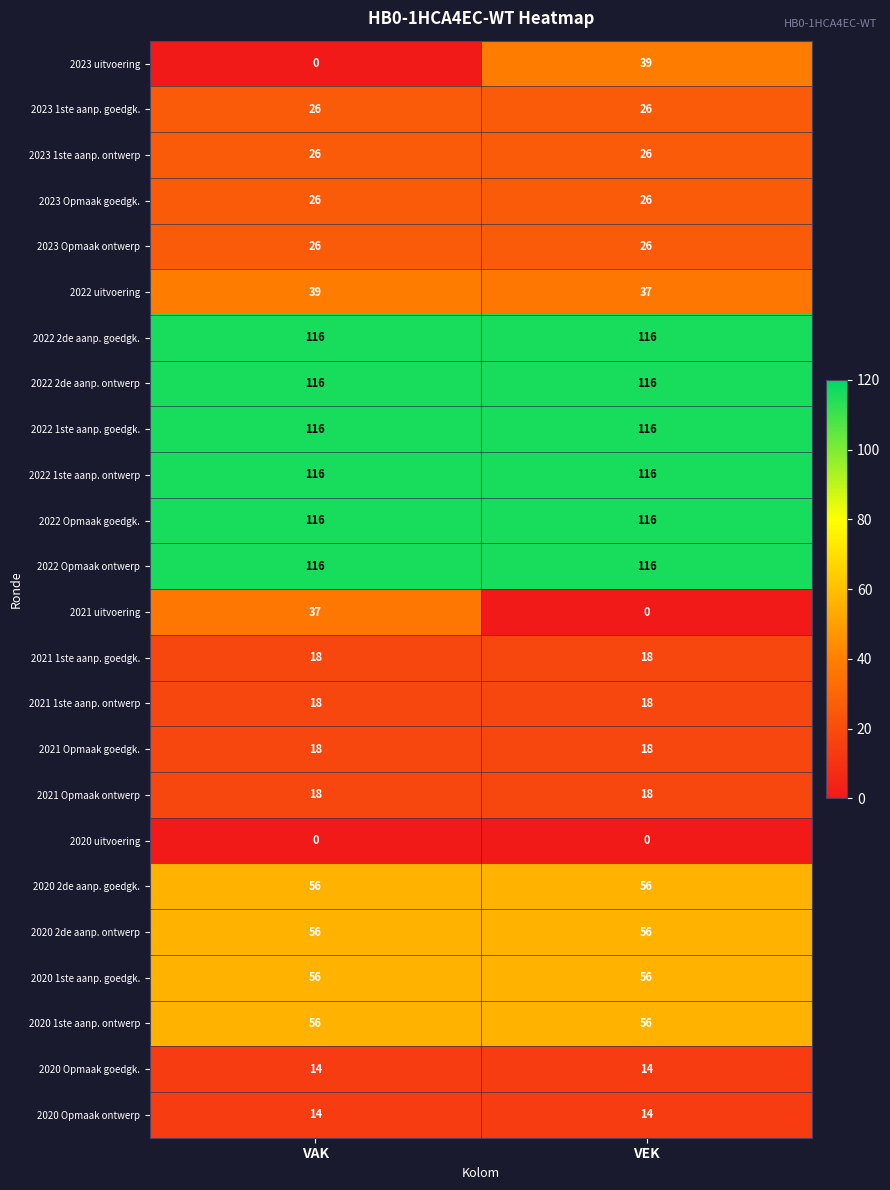

True or false: 2020 Opmaak goedgk. has a value of 14 at VAK.

True